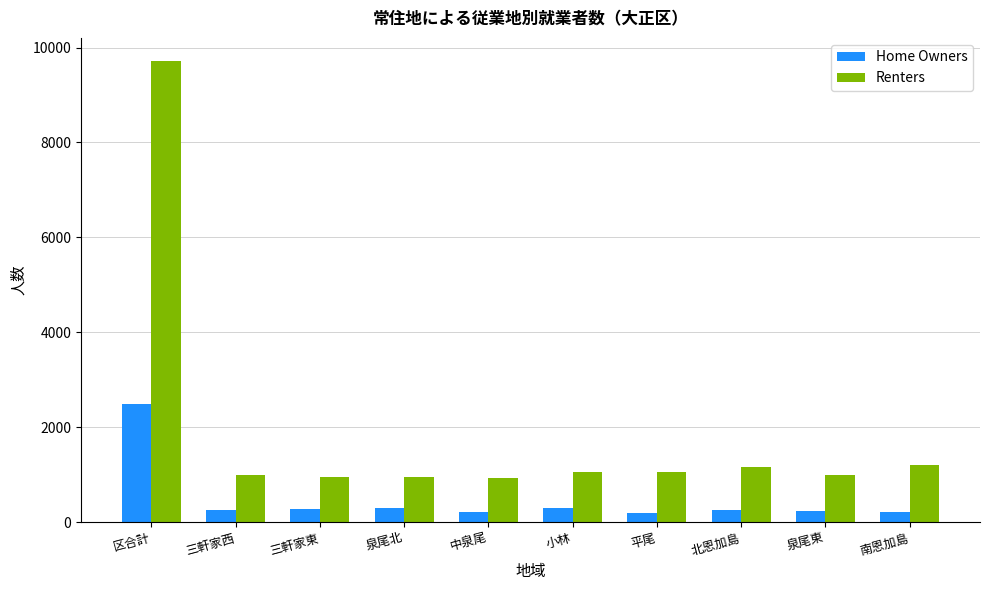

What is the value of the Renters bar at the 6th from the left?

1063